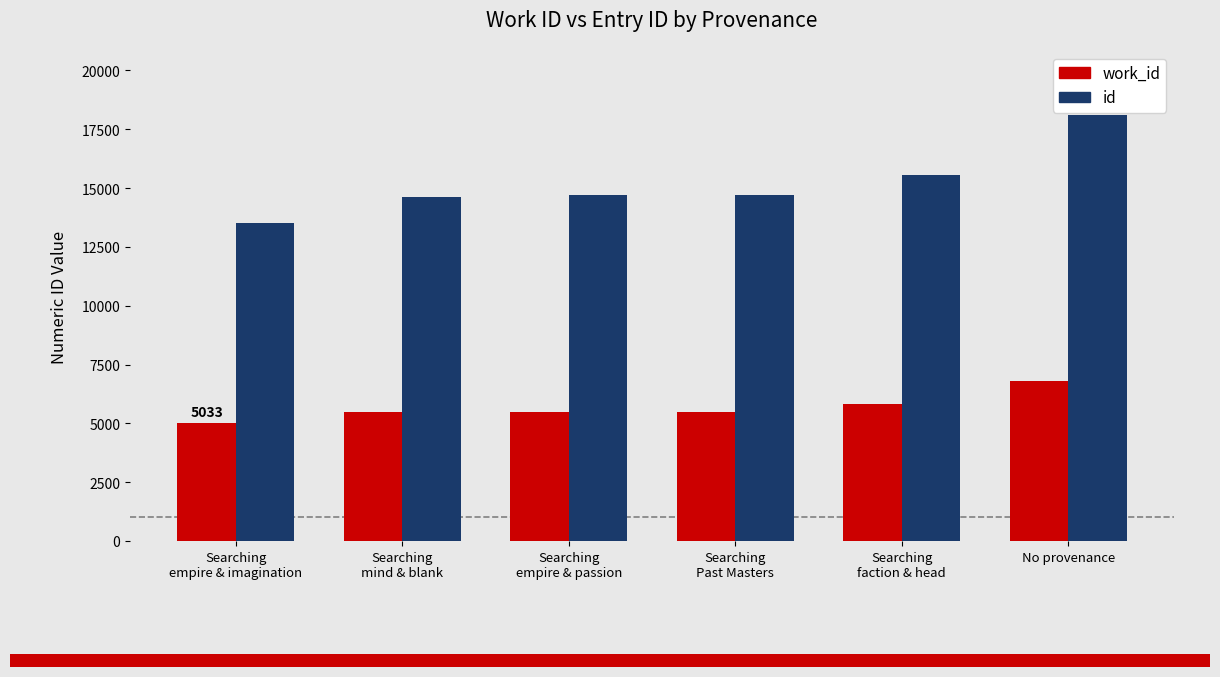

True or false: id has a value of 7325 at Searching
faction & head.

False